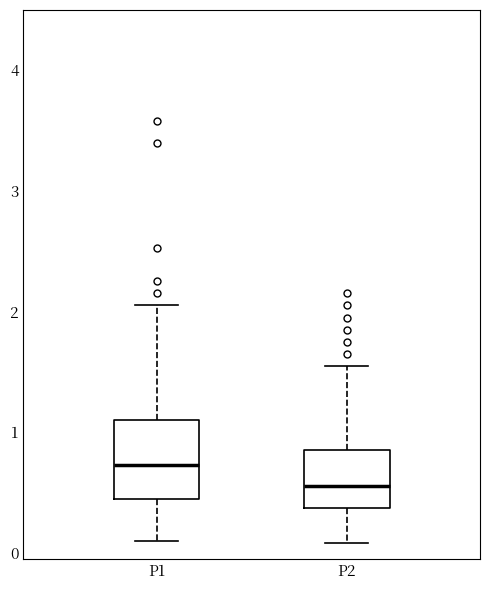

Which box's median line is the lowest?

P2